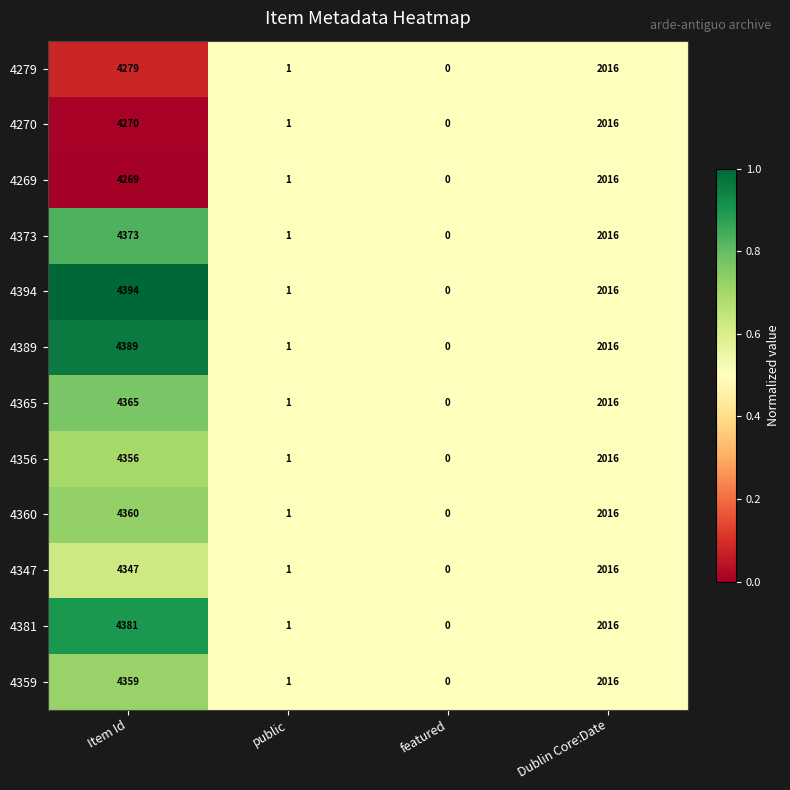

Which label corresponds to the smallest value in the chart?

featured